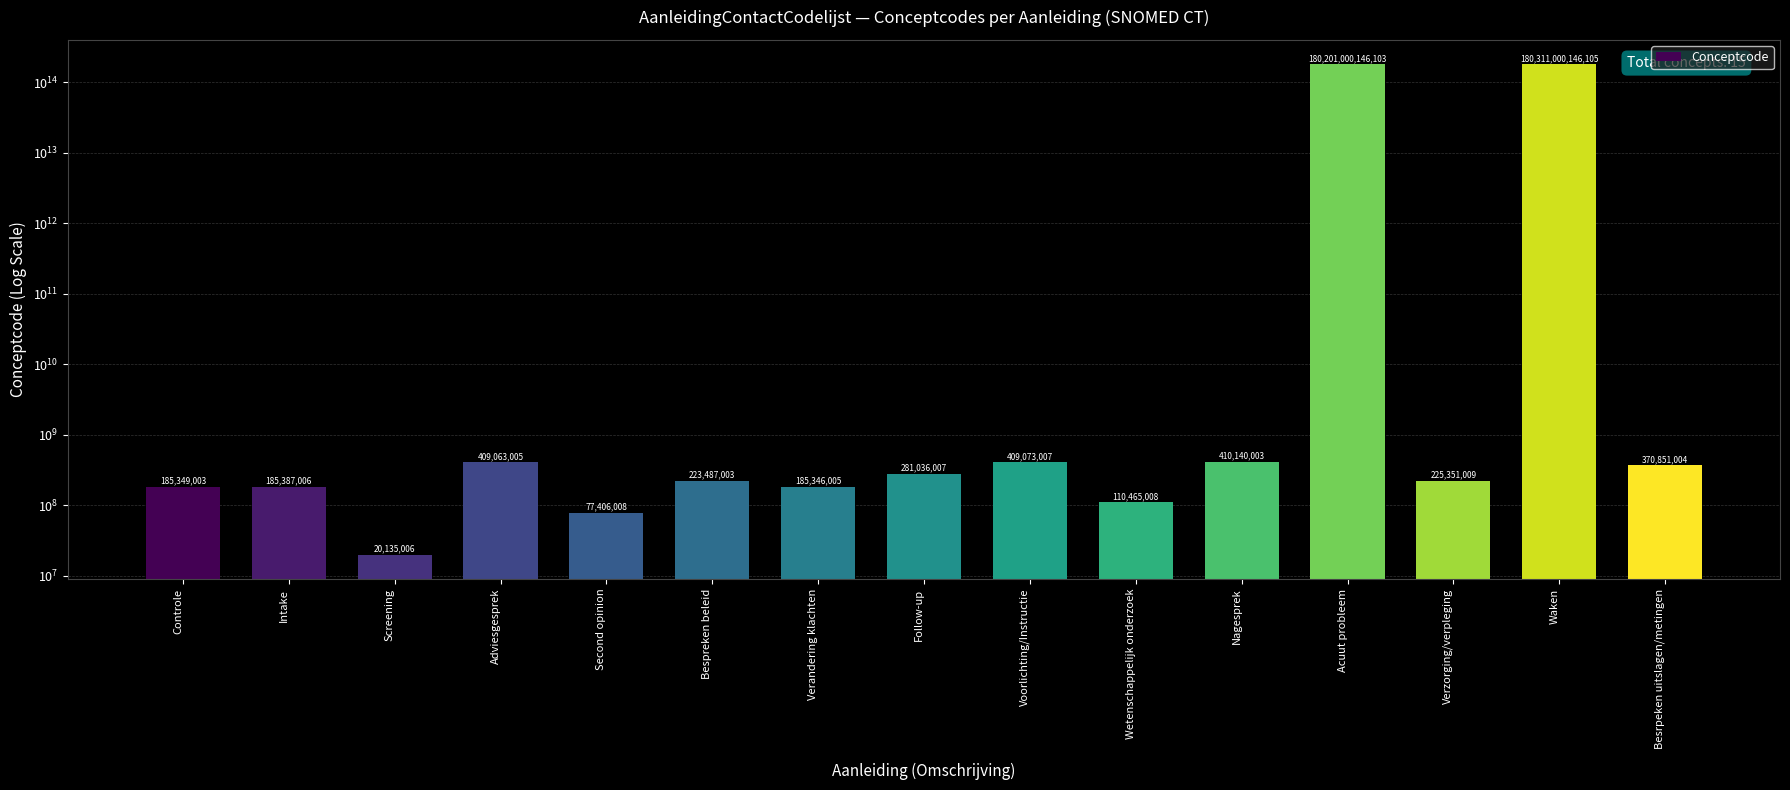

Which label corresponds to the smallest value in the chart?

Screening